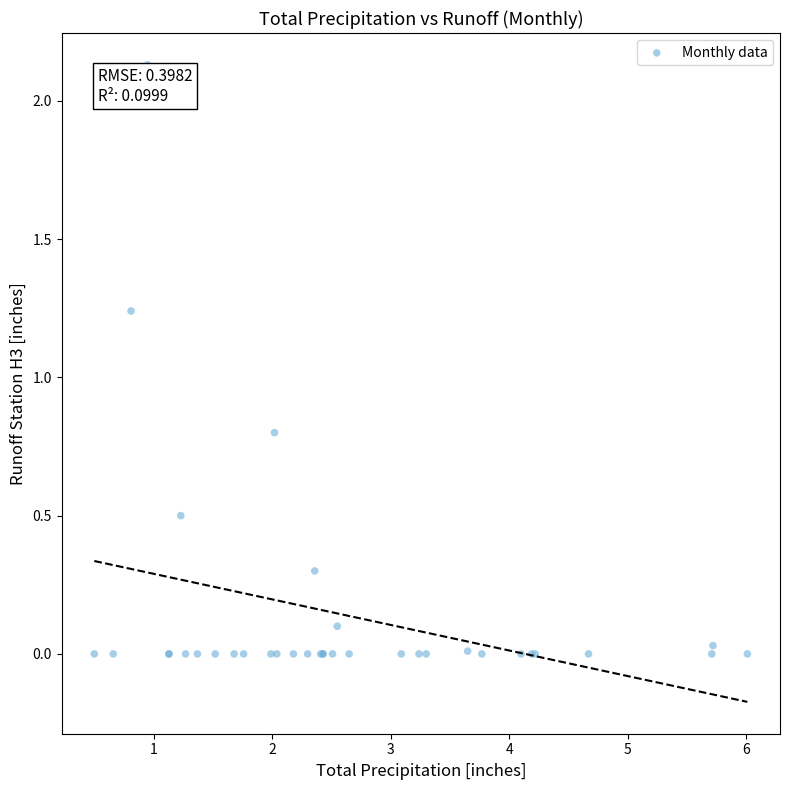

What Y value in the scatter plot is closest to 1?

0.8